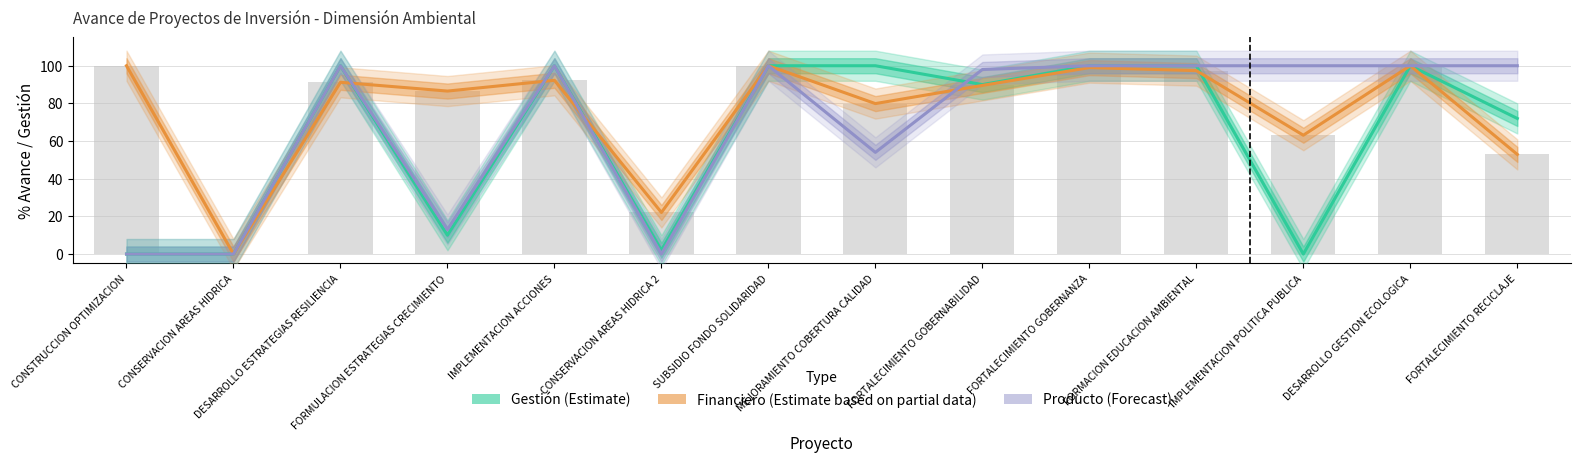

Reading right to left, list all the values displayed in this chart.

Gestión (Estimate): FORTALECIMIENTO RECICLAJE=72.0	DESARROLLO GESTION ECOLOGICA=100.0	IMPLEMENTACION POLITICA PUBLICA=0.0	FORMACION EDUCACION AMBIENTAL=100.0	FORTALECIMIENTO GOBERNANZA=100.0	FORTALECIMIENTO GOBERNABILIDAD=90.0	MEJORAMIENTO COBERTURA CALIDAD=100.0	SUBSIDIO FONDO SOLIDARIDAD=100.0	CONSERVACION AREAS HIDRICA 2=2.0	IMPLEMENTACION ACCIONES=100.0	FORMULACION ESTRATEGIAS CRECIMIENTO=10.0	DESARROLLO ESTRATEGIAS RESILIENCIA=100.0	CONSERVACION AREAS HIDRICA=0.0	CONSTRUCCION OPTIMIZACION=0.0
Financiero (Estimate based on partial data): FORTALECIMIENTO RECICLAJE=52.9	DESARROLLO GESTION ECOLOGICA=100.0	IMPLEMENTACION POLITICA PUBLICA=63.1	FORMACION EDUCACION AMBIENTAL=97.4	FORTALECIMIENTO GOBERNANZA=99.0	FORTALECIMIENTO GOBERNABILIDAD=89.5	MEJORAMIENTO COBERTURA CALIDAD=79.9	SUBSIDIO FONDO SOLIDARIDAD=100.0	CONSERVACION AREAS HIDRICA 2=22.1	IMPLEMENTACION ACCIONES=92.3	FORMULACION ESTRATEGIAS CRECIMIENTO=86.5	DESARROLLO ESTRATEGIAS RESILIENCIA=91.2	CONSERVACION AREAS HIDRICA=0.0	CONSTRUCCION OPTIMIZACION=100.0
Producto (Forecast): FORTALECIMIENTO RECICLAJE=100.0	DESARROLLO GESTION ECOLOGICA=100.0	IMPLEMENTACION POLITICA PUBLICA=100.0	FORMACION EDUCACION AMBIENTAL=100.0	FORTALECIMIENTO GOBERNANZA=100.0	FORTALECIMIENTO GOBERNABILIDAD=98.0	MEJORAMIENTO COBERTURA CALIDAD=54.0	SUBSIDIO FONDO SOLIDARIDAD=100.0	CONSERVACION AREAS HIDRICA 2=0.0	IMPLEMENTACION ACCIONES=100.0	FORMULACION ESTRATEGIAS CRECIMIENTO=13.0	DESARROLLO ESTRATEGIAS RESILIENCIA=100.0	CONSERVACION AREAS HIDRICA=0.0	CONSTRUCCION OPTIMIZACION=0.0